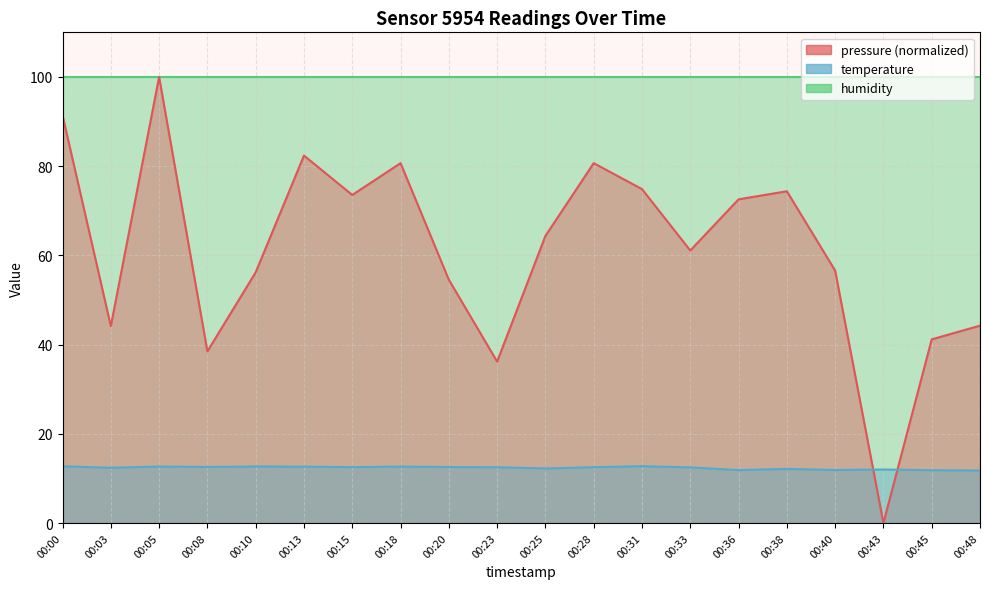

What is the difference between the second highest and second lowest values in the temperature series?

0.9